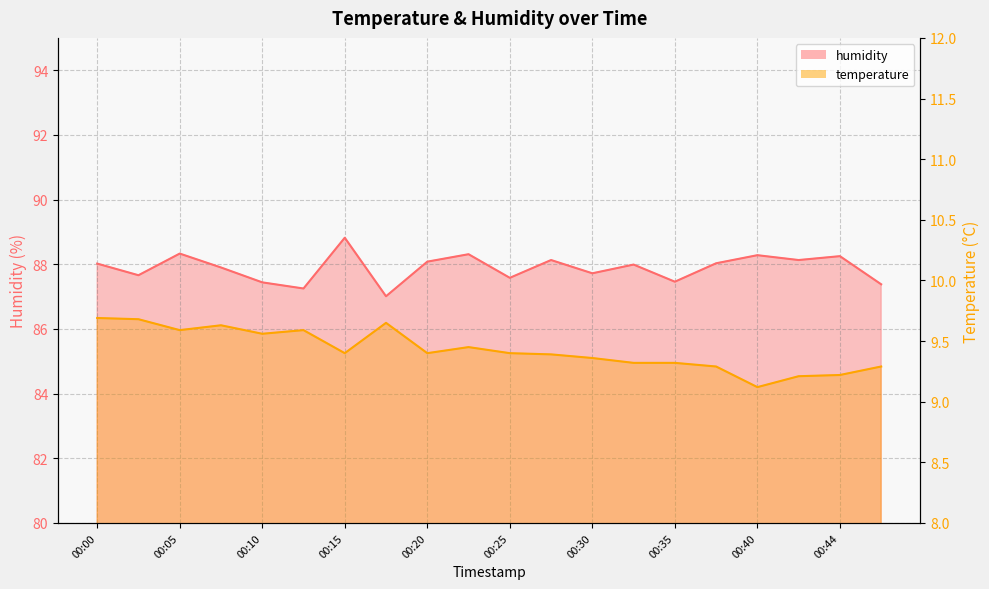

What are all the series names shown in the legend?

temperature, humidity